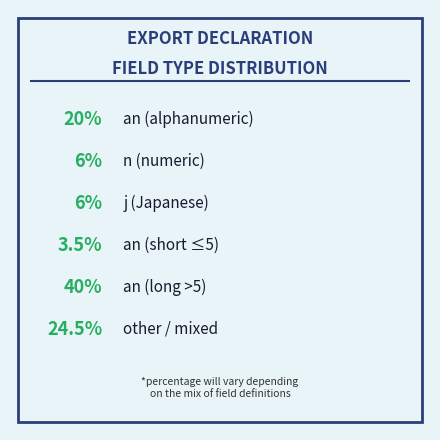

Is it true that j is 6% of the pie?

True